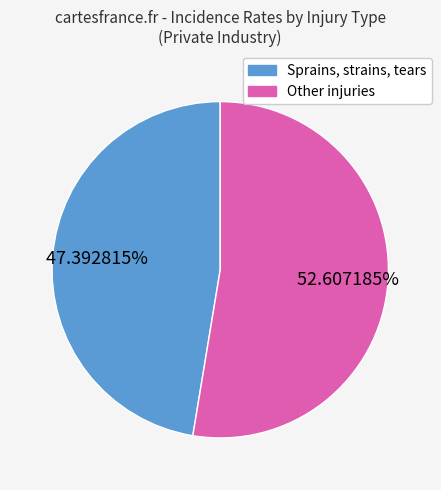

Rank the categories by value from highest to lowest.

Other injuries, Sprains, strains, tears